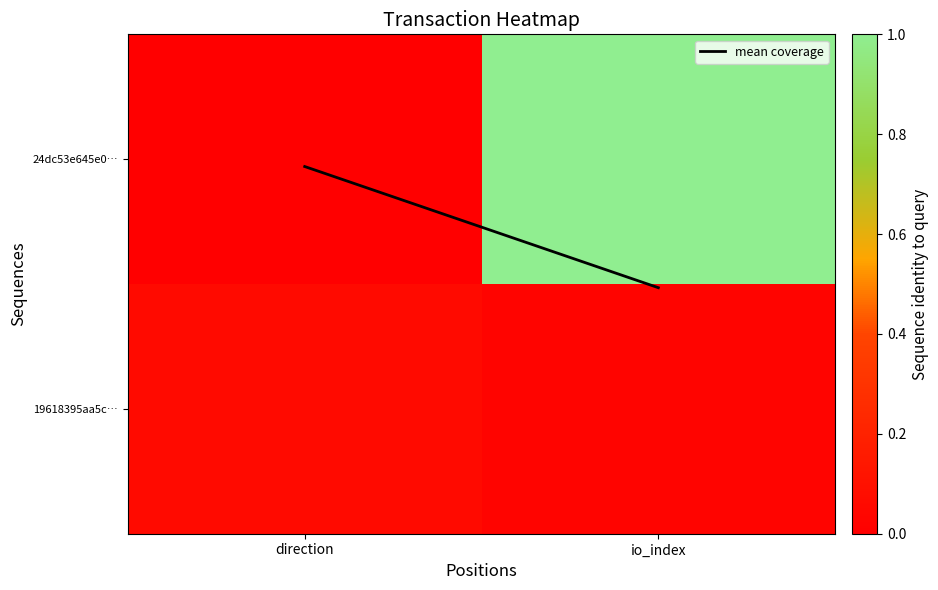

What is the maximum value shown in the chart?

33.0